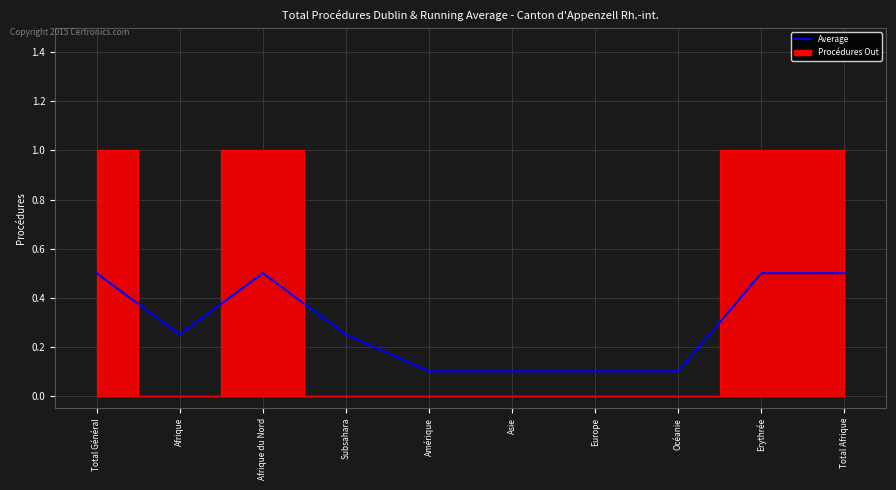

The chart shows a value of 0.1 at Erythrée. True or false?

False